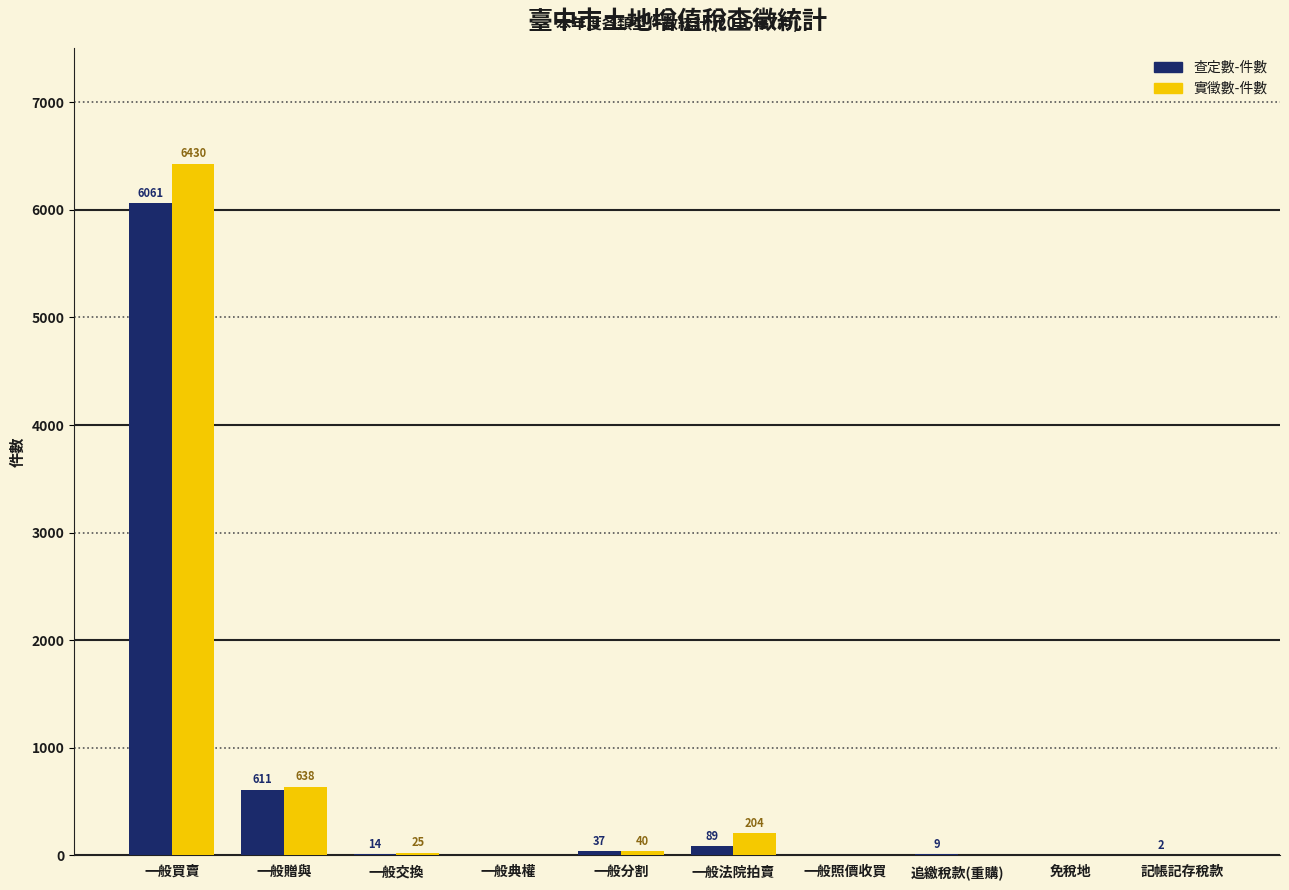

Where is 查定數-件數 nearest to the value 3030?

一般贈與